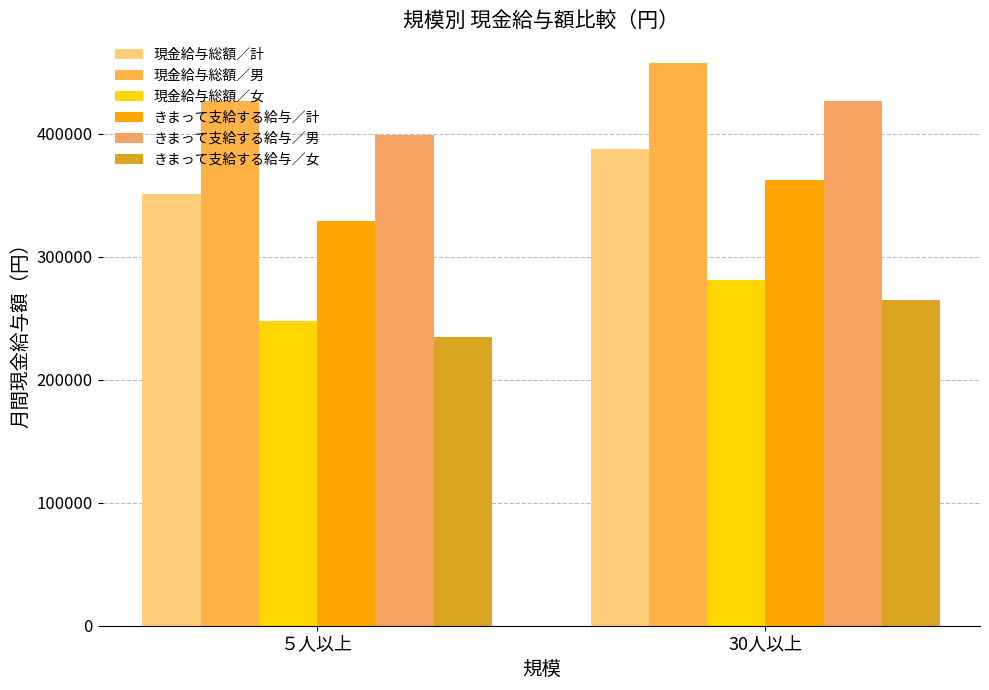

At which label is 現金給与総額／女 closest to 264567?

５人以上